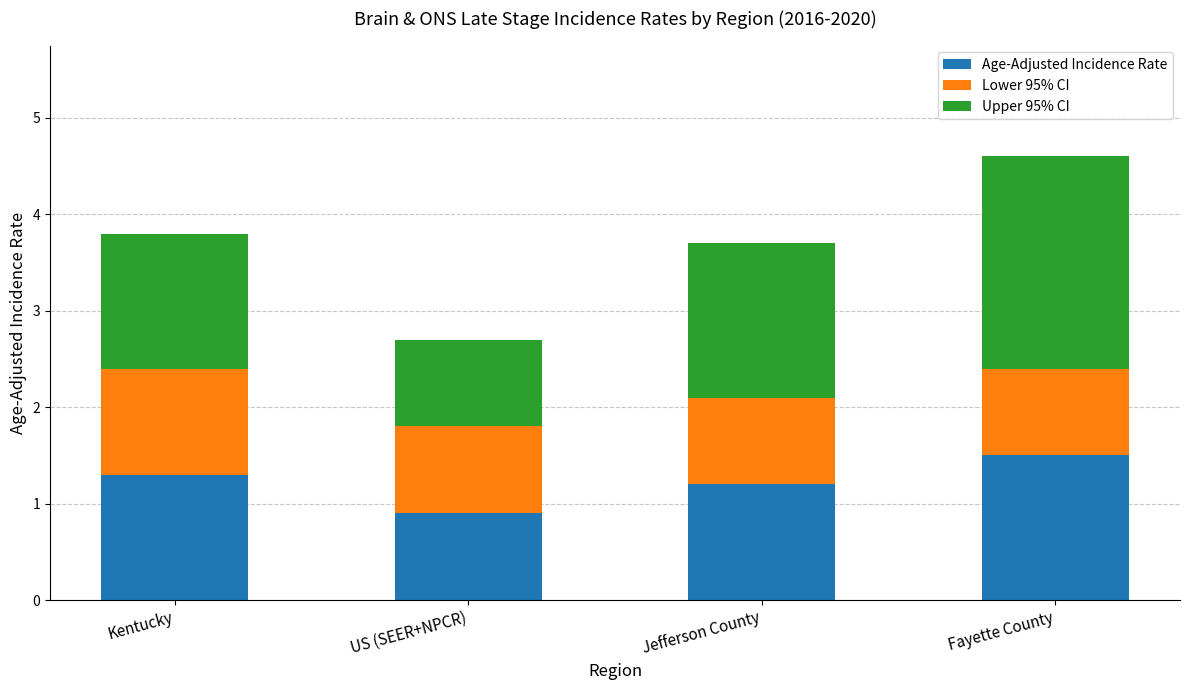

What value does the Age-Adjusted Incidence Rate series have at Kentucky?

1.3